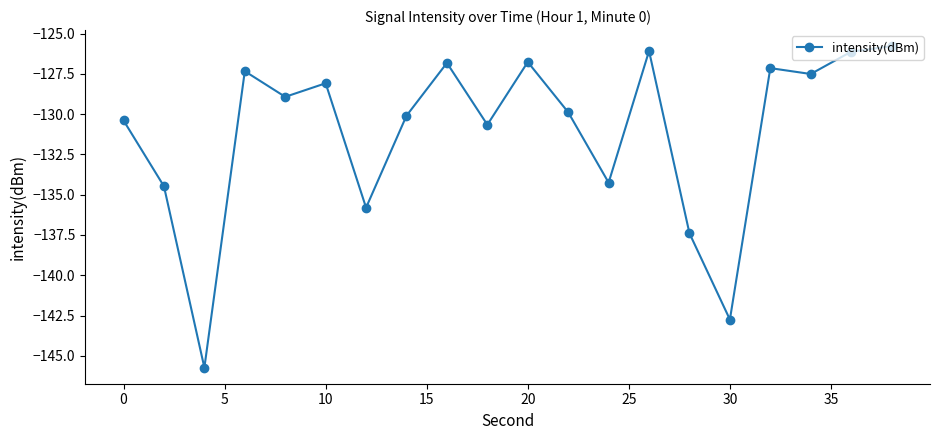

What is the average value?

-131.1